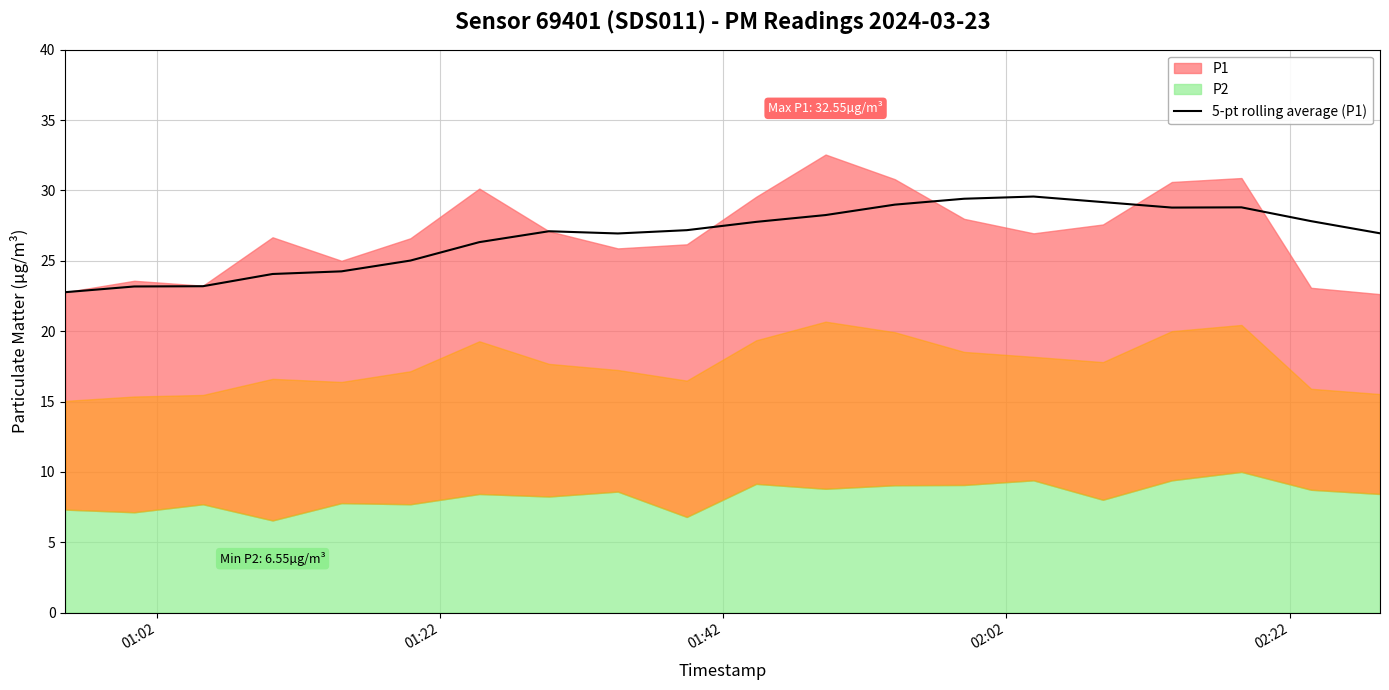

What is the minimum value for 5-pt rolling average (P1)?

22.8